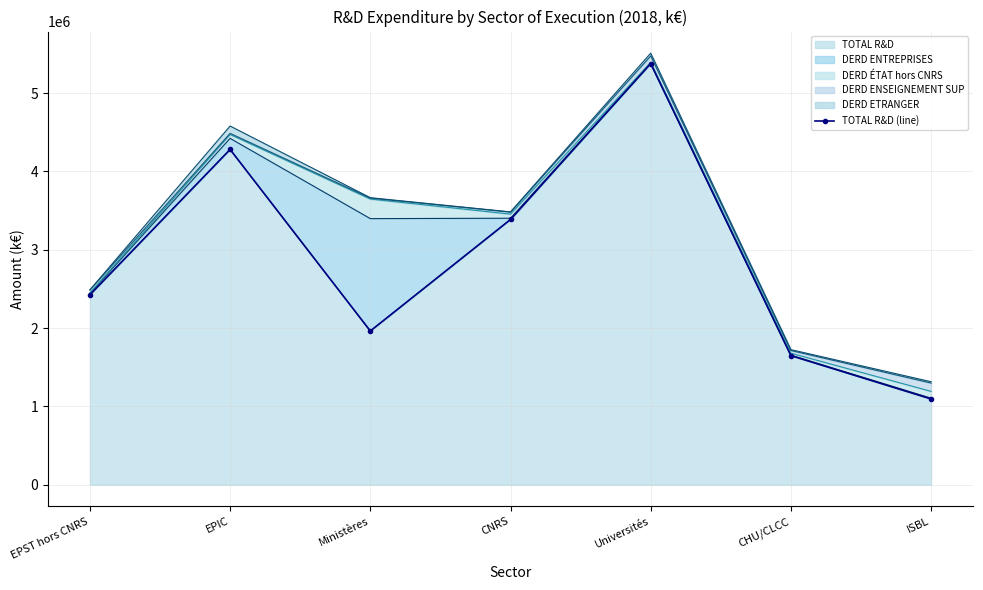

List the labels in order of value, smallest first.

ISBL, CHU/CLCC, Ministères, EPST hors CNRS, CNRS, EPIC, Universités